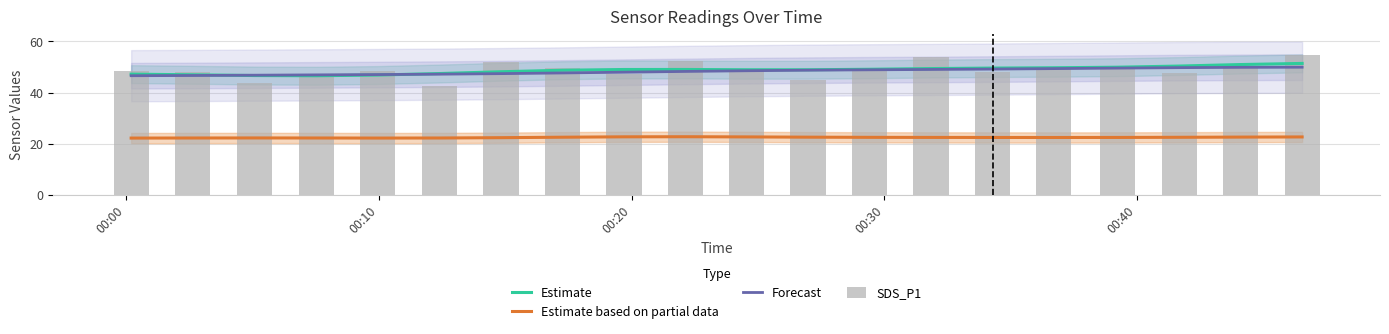

What is the sum of all Estimate based on partial data values?

450.0